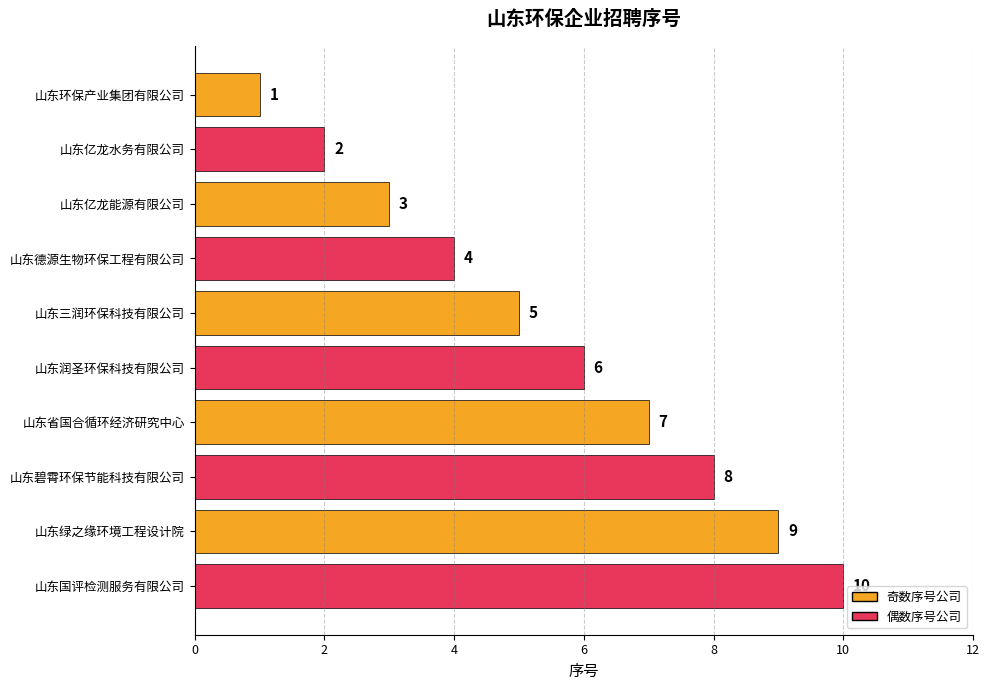

Count the values in the range 3 to 8.

6